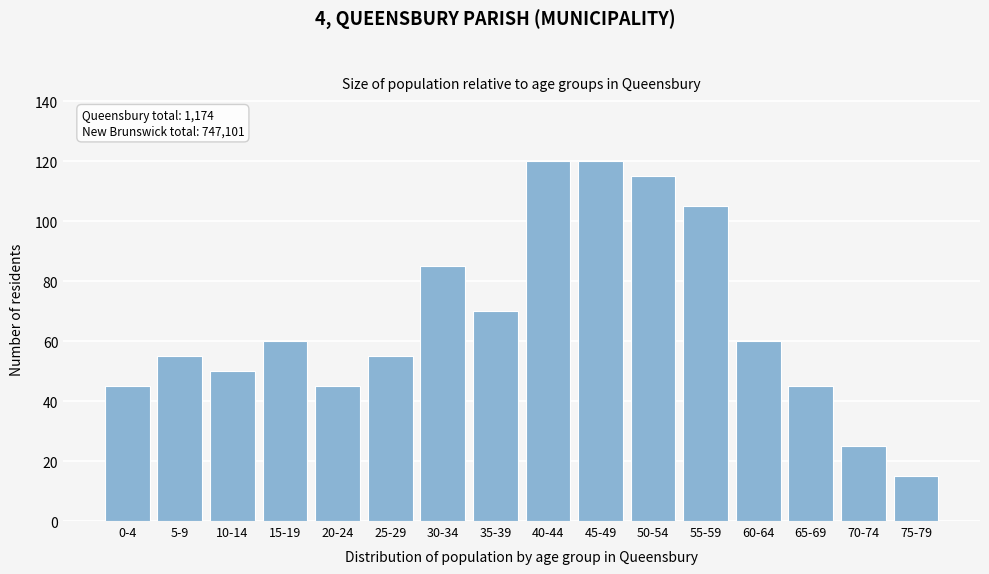

Reading right to left, list all the values displayed in this chart.

15	25	45	60	105	115	120	120	70	85	55	45	60	50	55	45